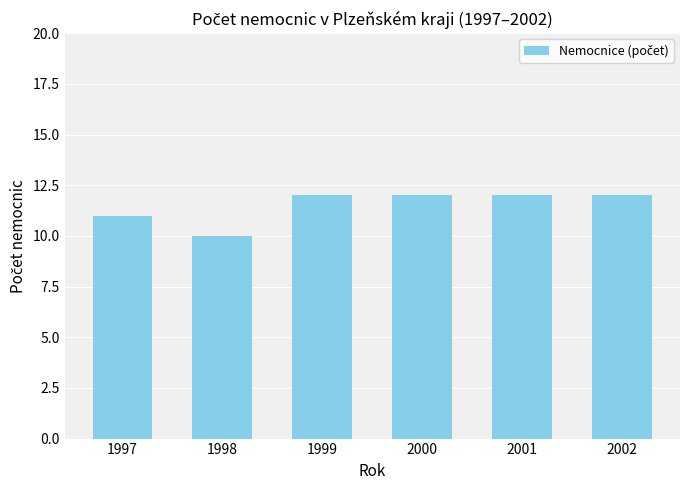

Approximately how many times larger is the value at 2000 compared to 1997?

1.1